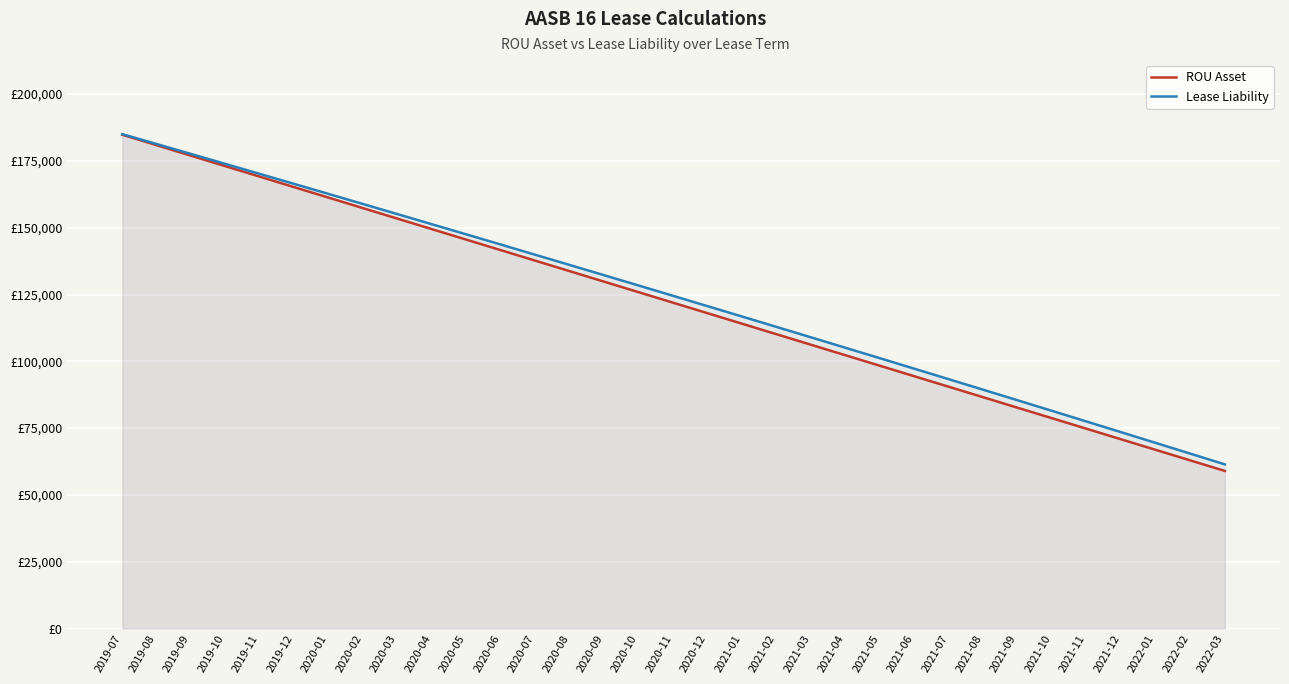

How many values in the Lease Liability series are below 124449?

16